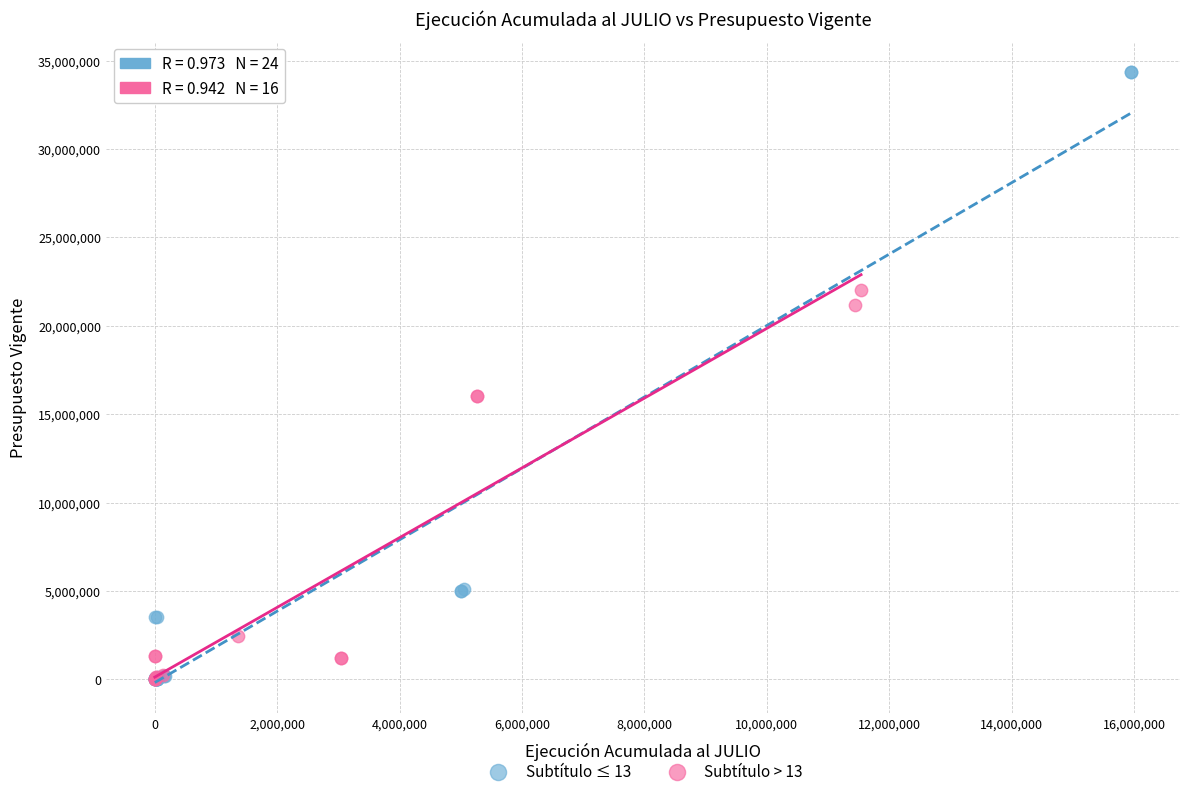

Which series reaches the maximum Y coordinate?

Subtítulo ≤ 13